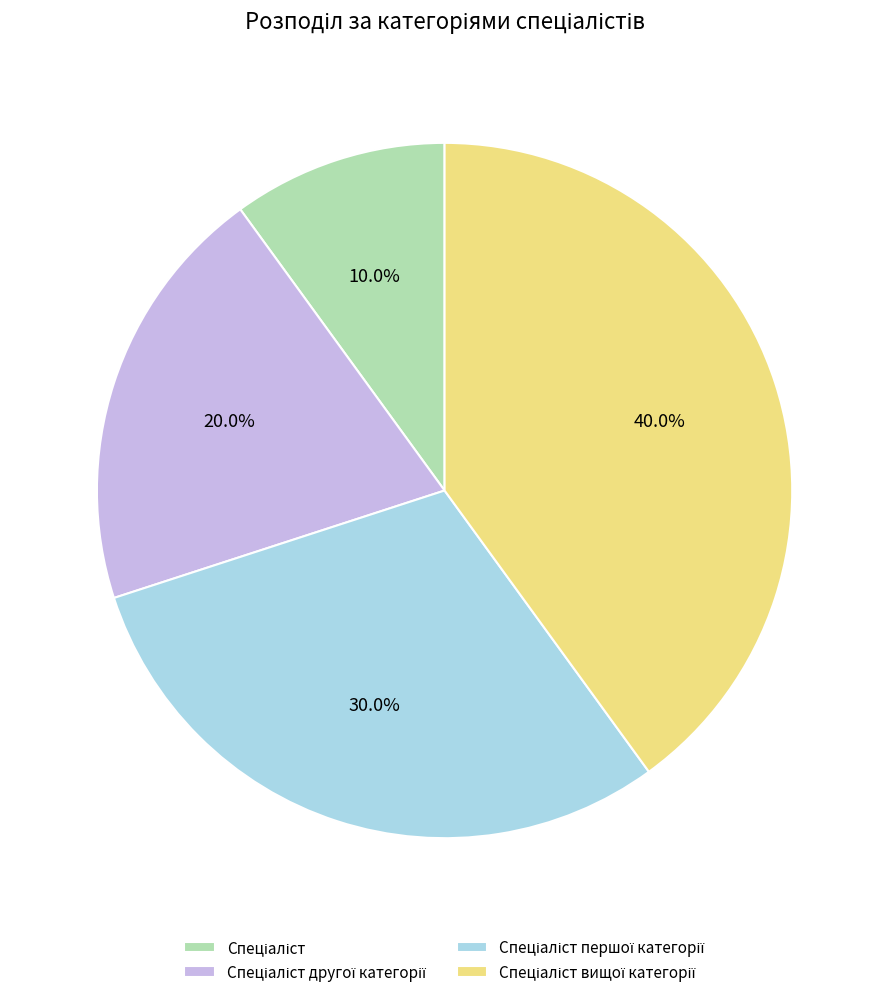

Does any single category account for the majority?

No